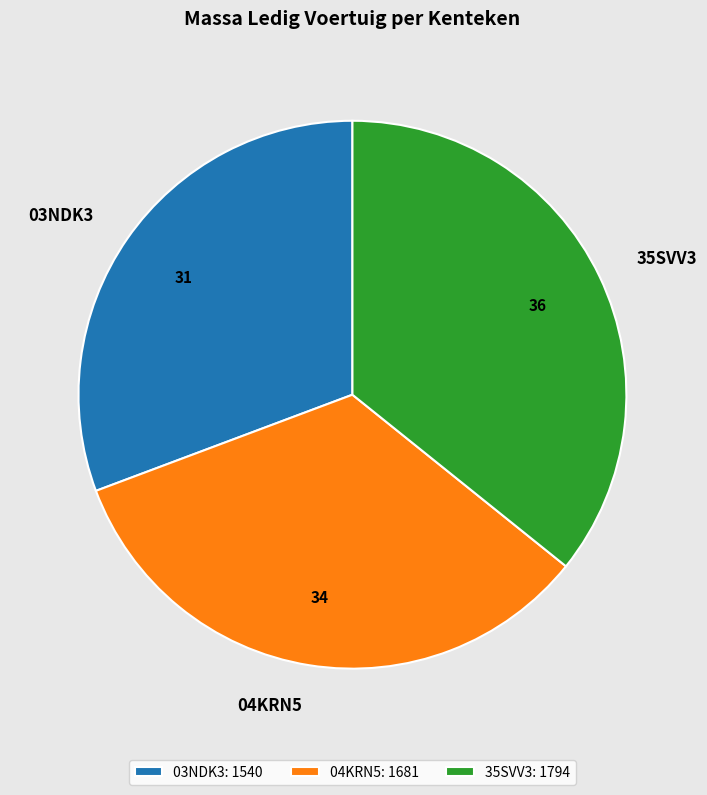

Does 04KRN5 represent more than half of the total?

No